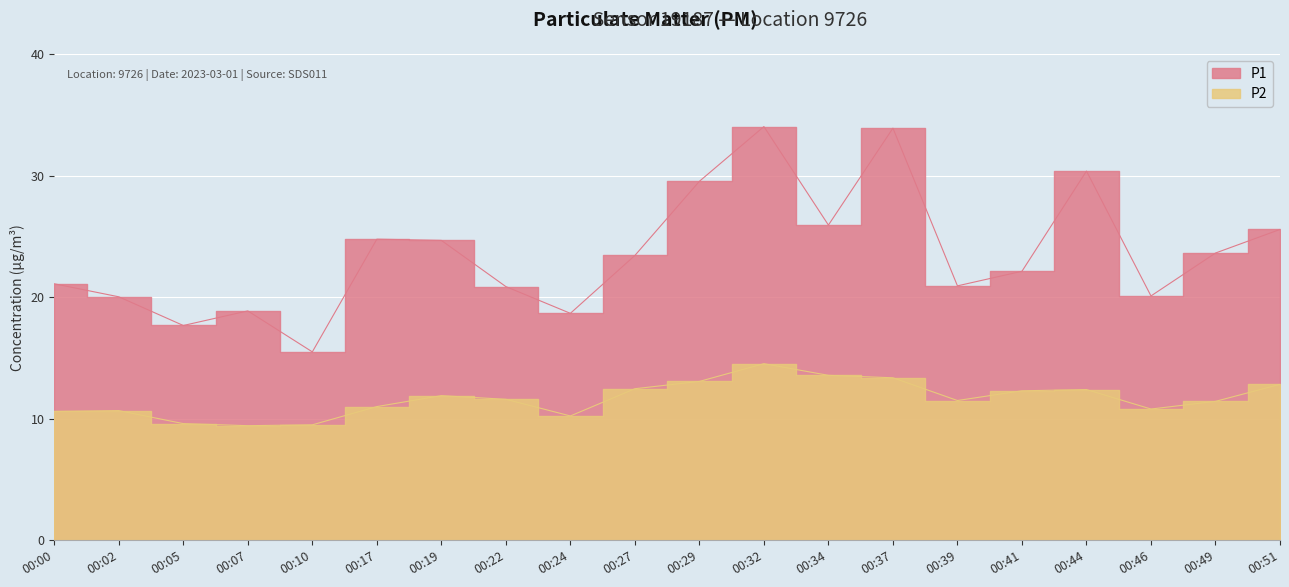

How many values in the P1 series exceed 23?

10